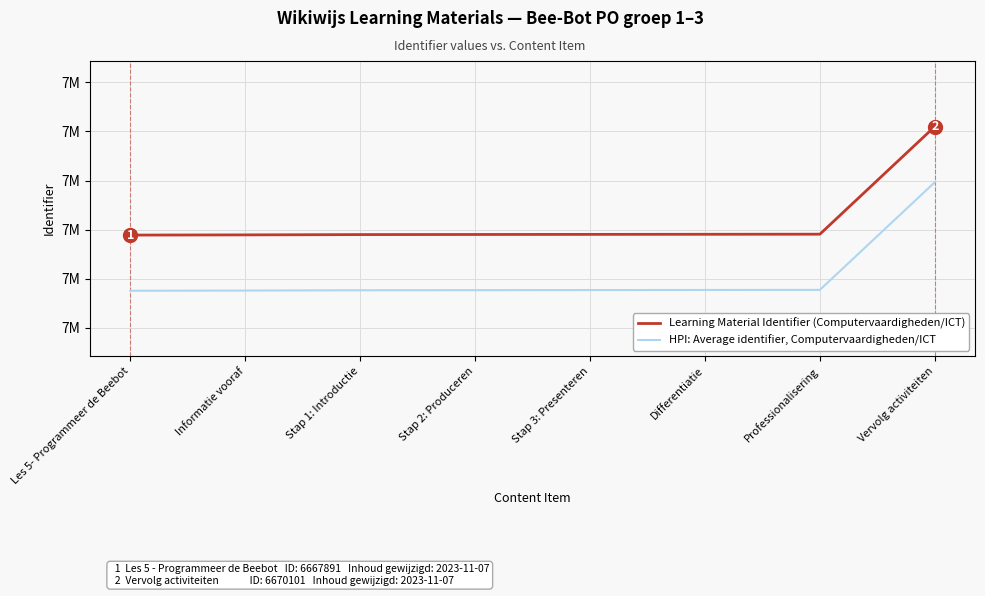

Does the chart display data point markers on the line(s)?

No